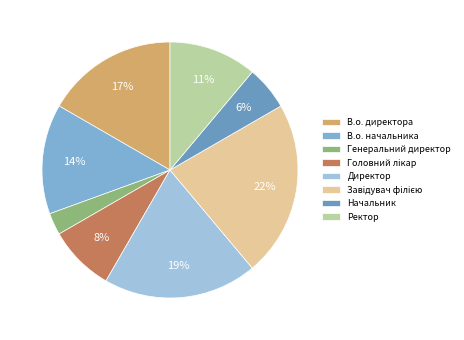

How much of the chart is everything except Головний лікар?

91.7%